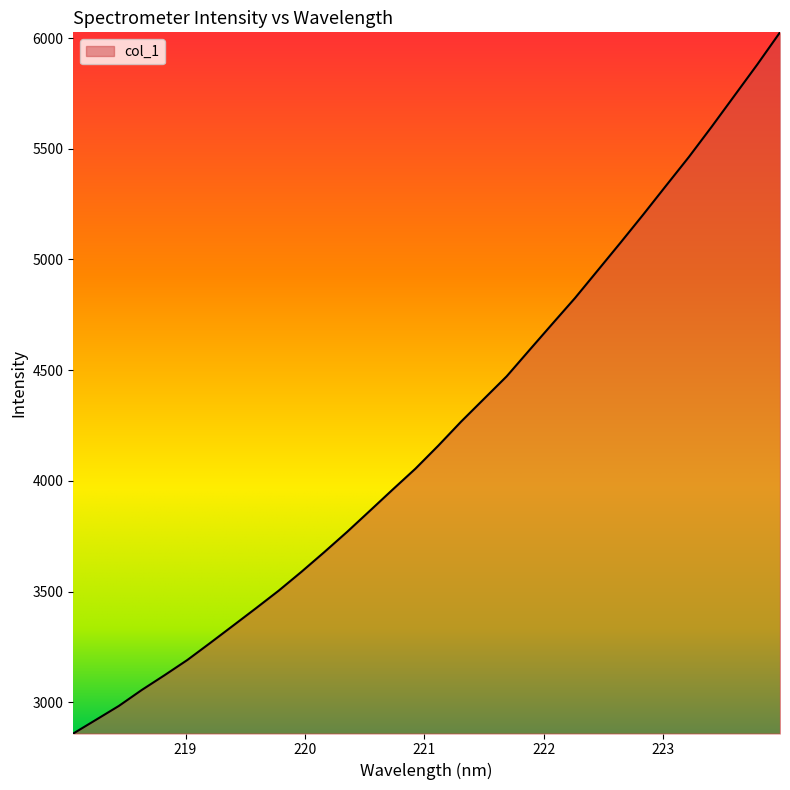

What is the minimum value shown in the chart?

2858.5